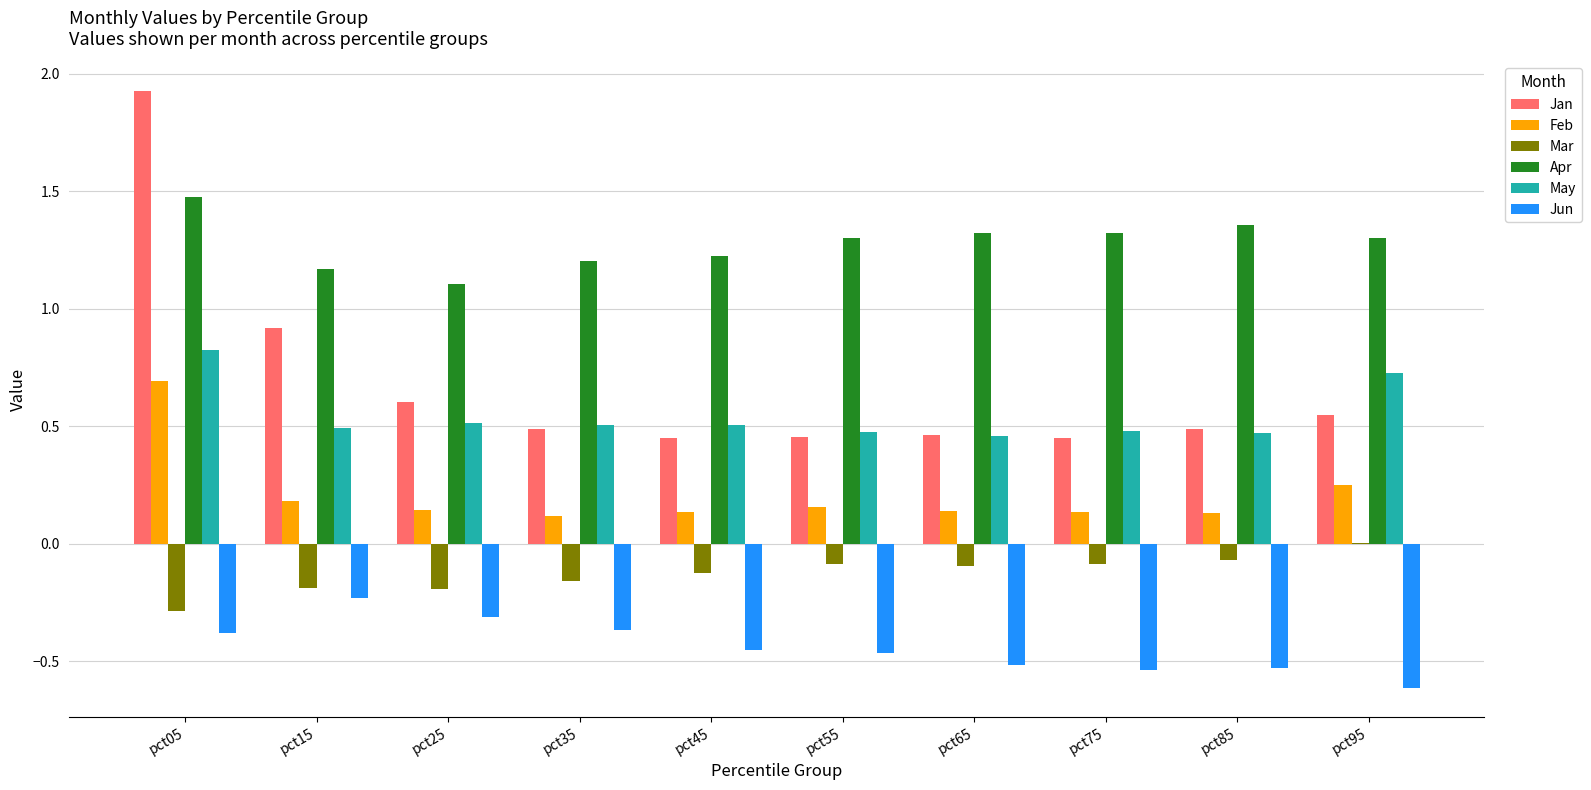

At which label is Jan closest to 1?

pct15